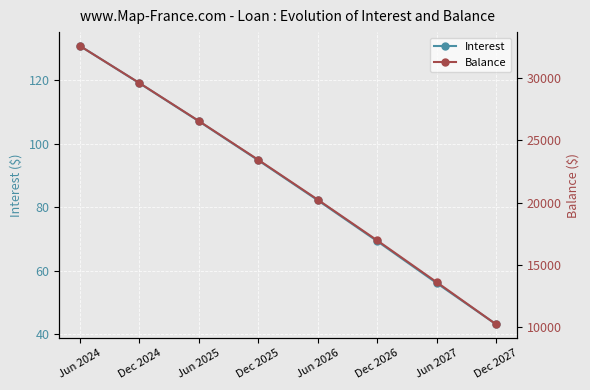

What is the label of the 4th point from the left?

Dec 2025